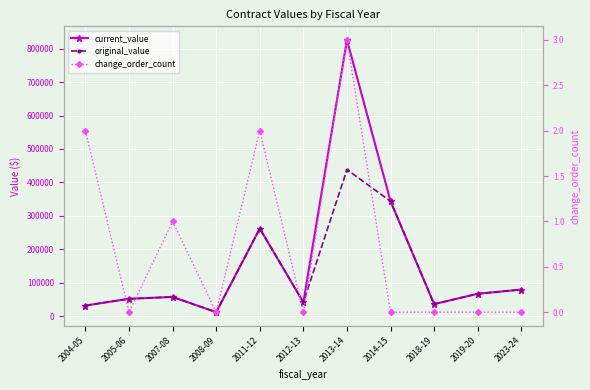

What is the sum of the current_value values at 2008-09 and 2014-15?

355530.0